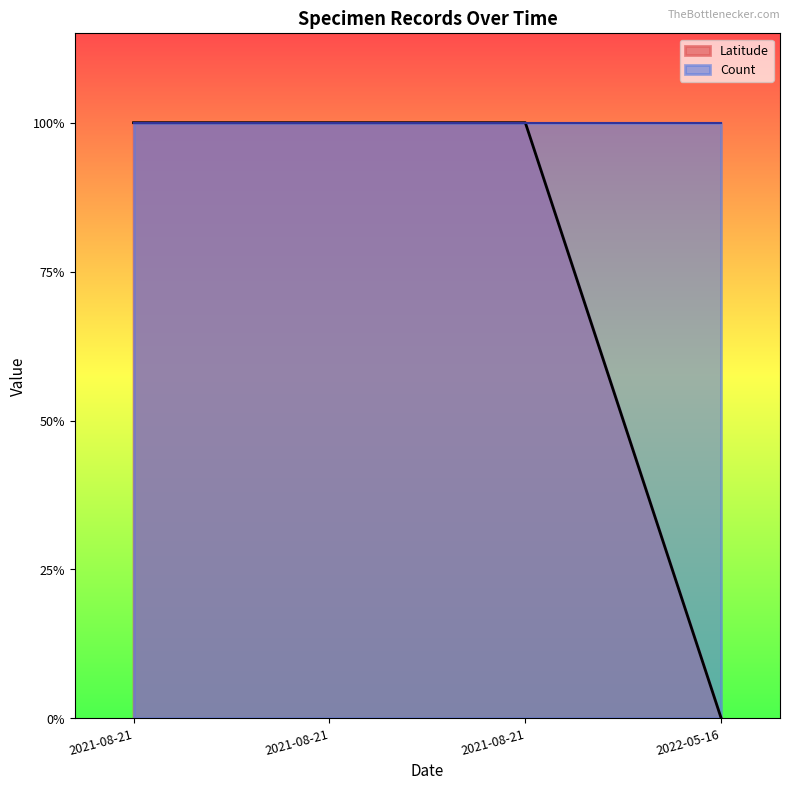

What is the value of the 1st point from the left?

1